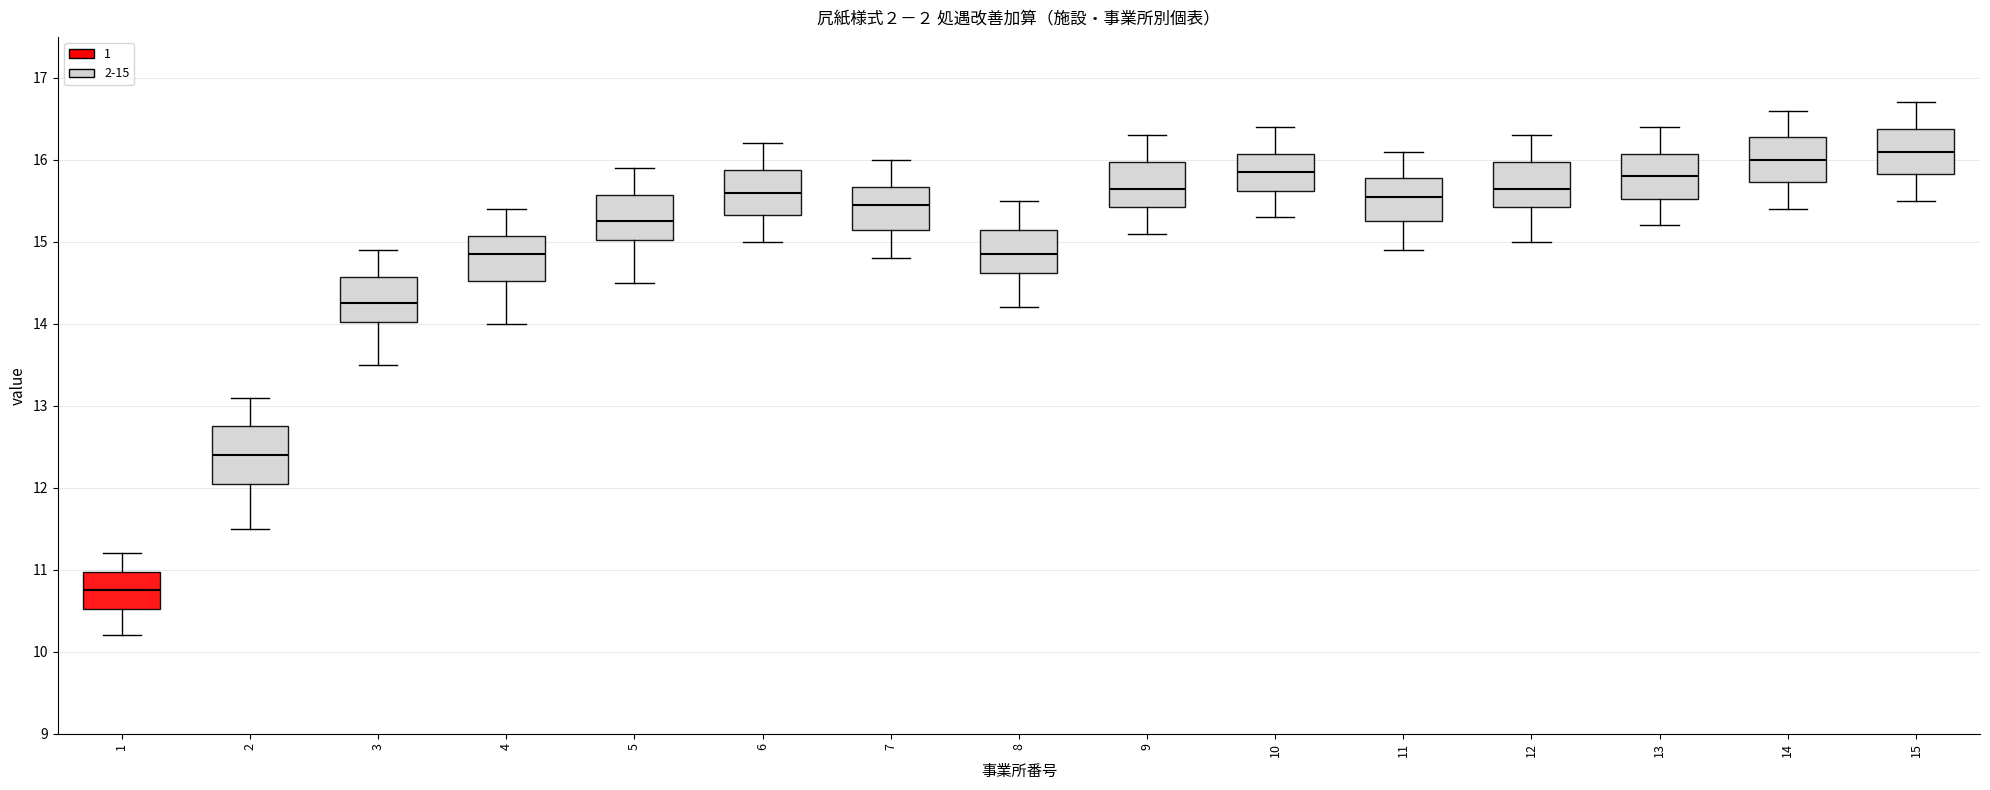

Which box is the tallest, from its lower edge to its upper edge?

2